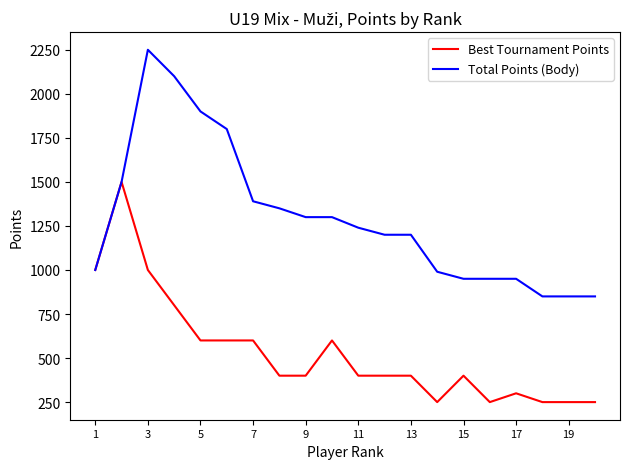

Count the number of categories in the chart.

20